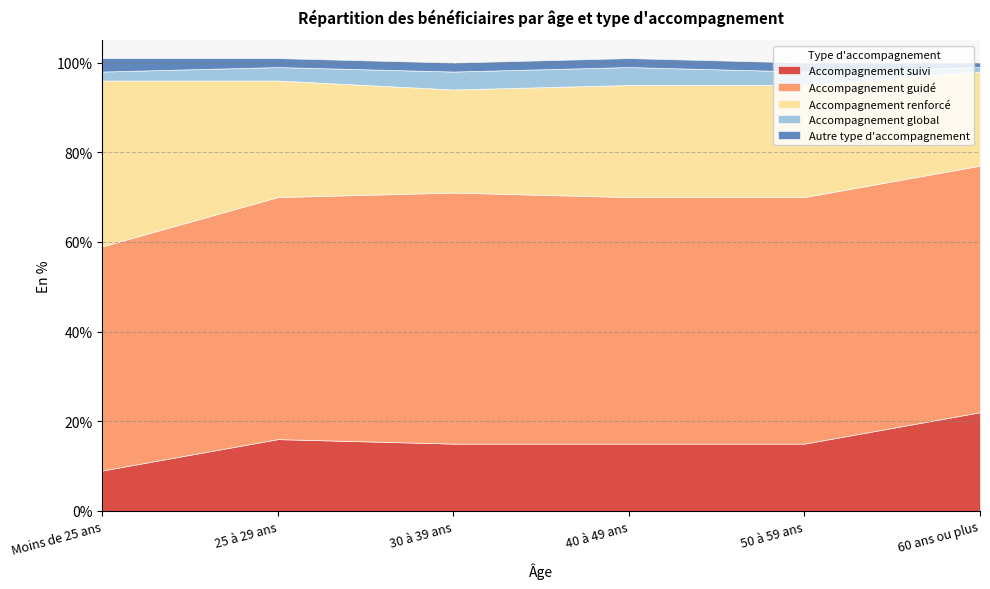

List the labels in order of Accompagnement renforcé value, largest first.

Moins de 25 ans, 25 à 29 ans, 40 à 49 ans, 50 à 59 ans, 30 à 39 ans, 60 ans ou plus